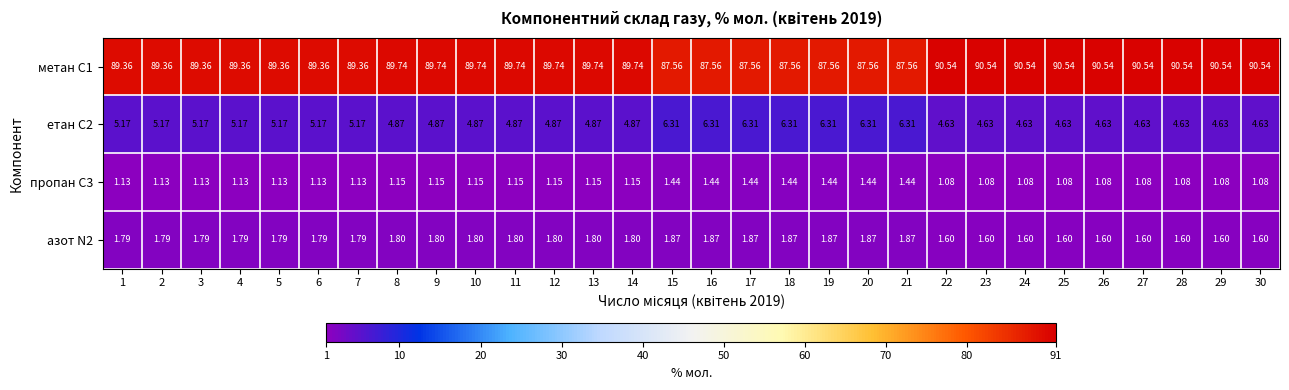

Is the value of азот N2 at 25 greater than the value of метан С1 at 20?

No